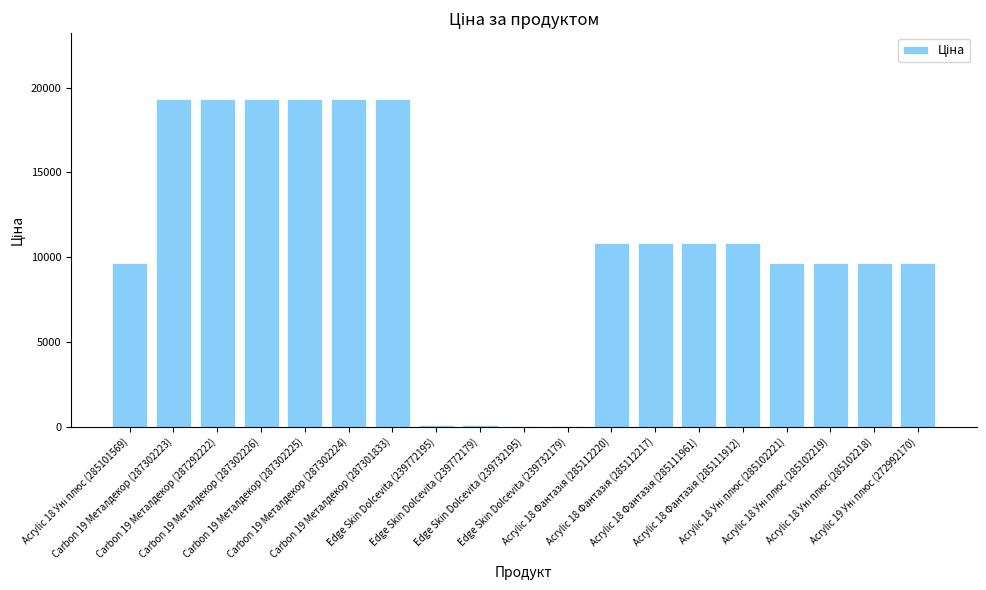

What is the greatest value displayed?

19343.1